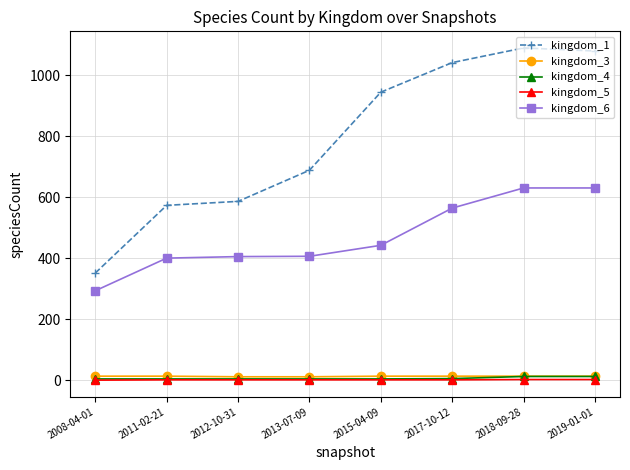

True or false: kingdom_3 and kingdom_6 intersect in this chart.

False